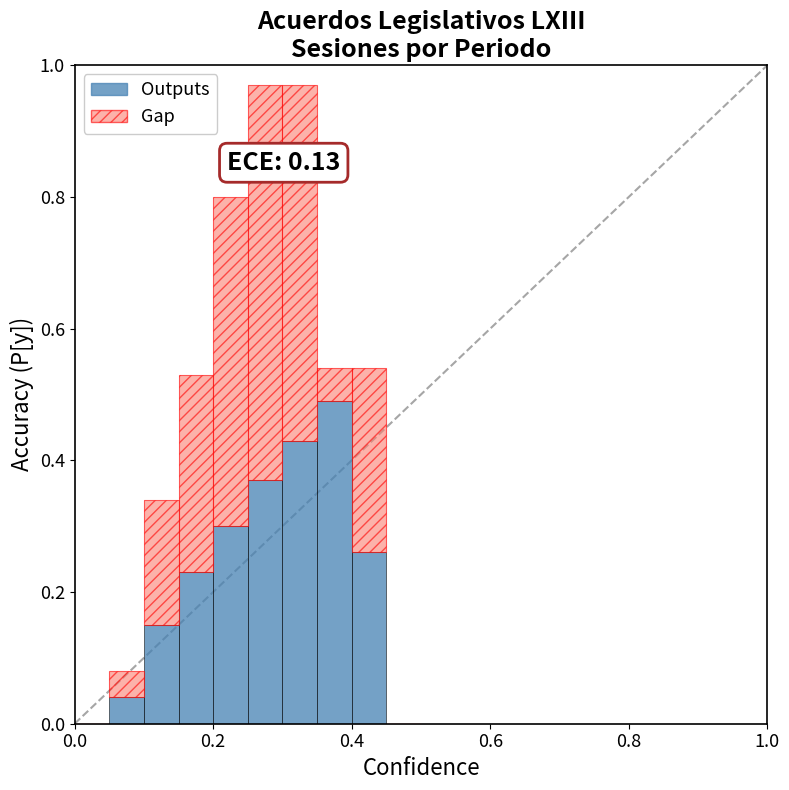

Rank the series by their maximum value, from lowest to highest.

Outputs, Gap